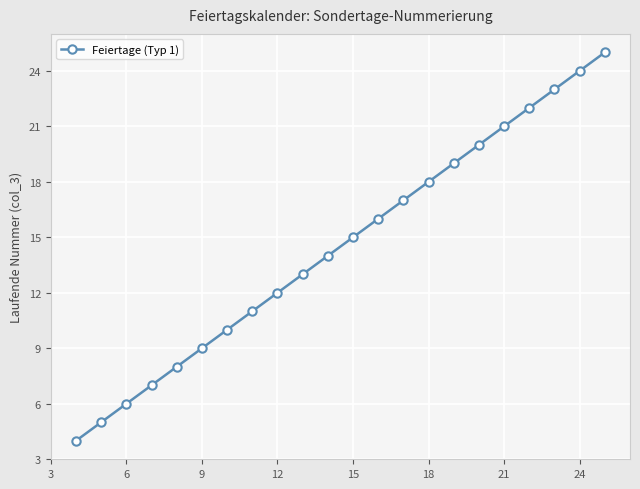

What is the difference between the maximum and minimum values?

21